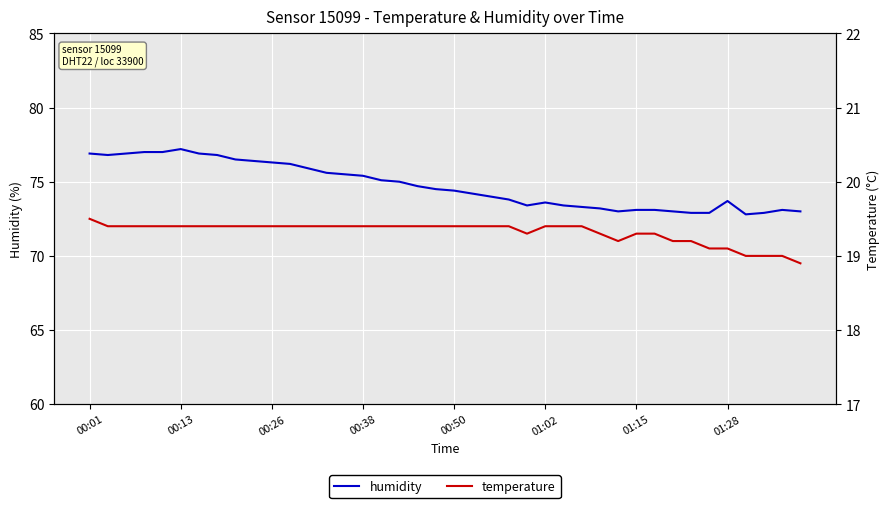

What are all the series names shown in the legend?

humidity, temperature